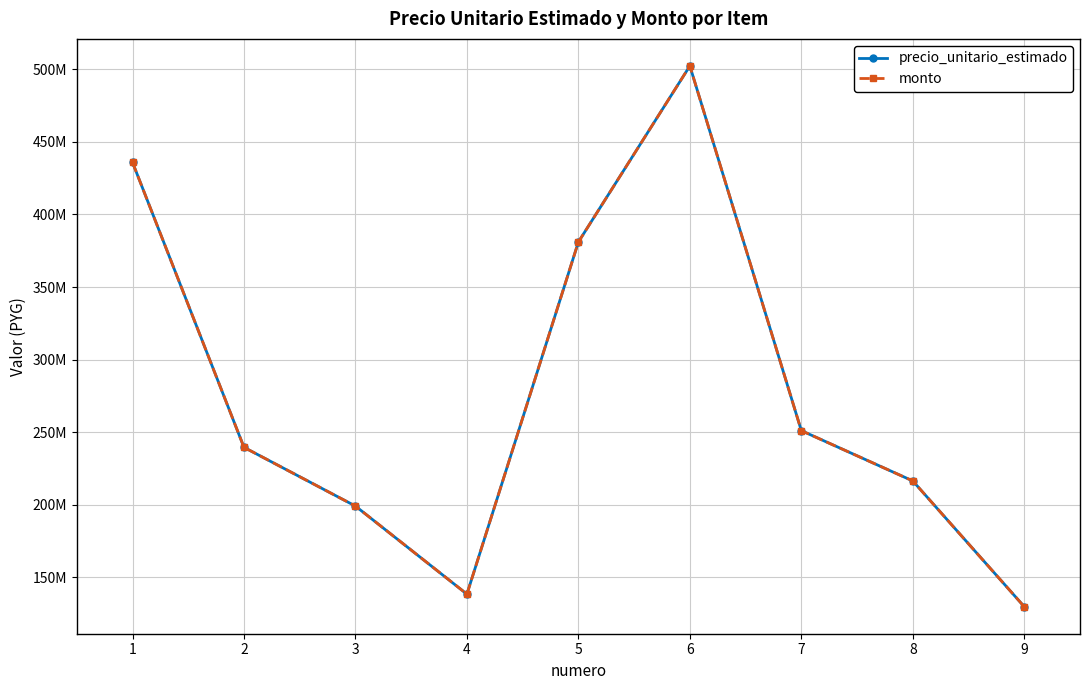

Reading right to left, what are all the values shown in this chart?

precio_unitario_estimado: 129897780	216496300	251135708	502271416	381033488	138557632	199176596	239618105	435850352
monto: 129897780	216496300	251135708	502271416	381033488	138557632	199176596	239618105	435850352